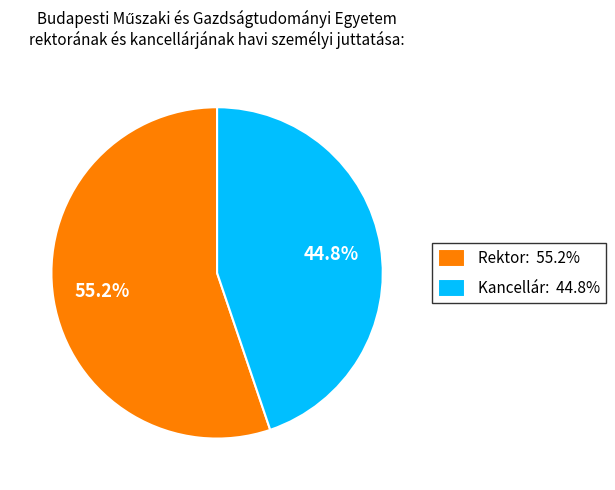

Is it true that Rektor: is 47% of the pie?

False